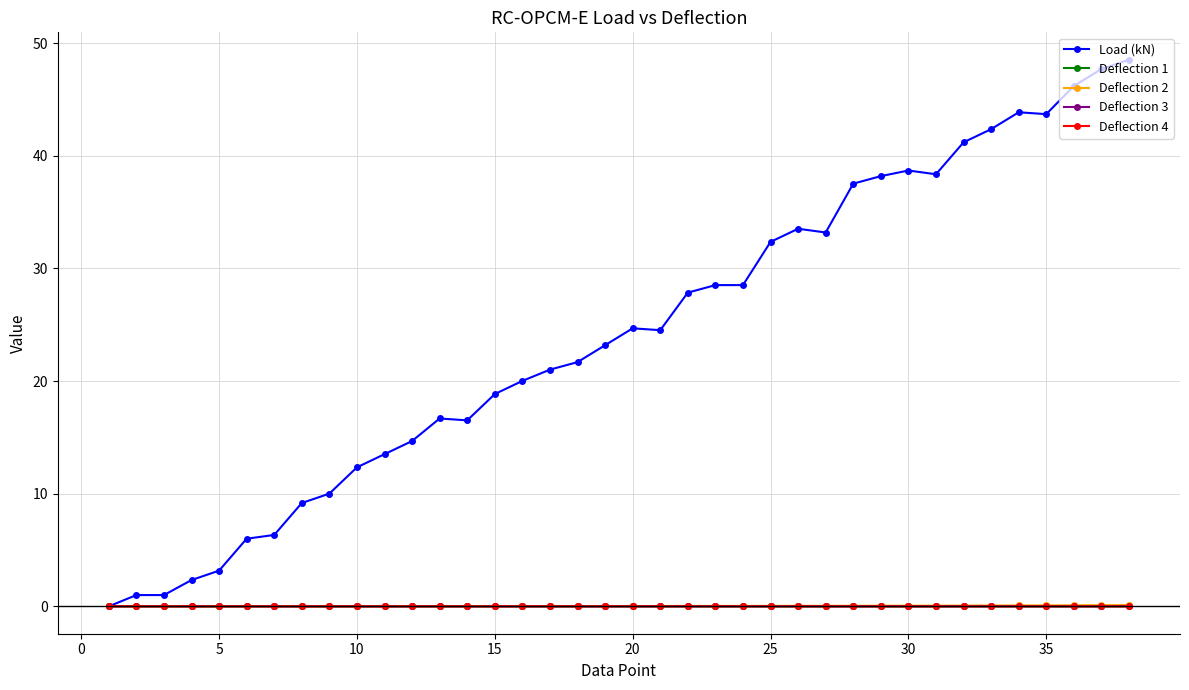

What is the value of the Load (kN) point at the 34th from the left?

43.9